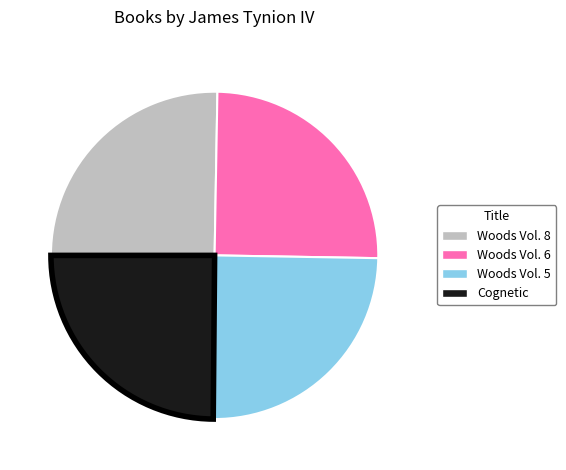

Is it true that Woods Vol. 8 is 25% of the pie?

True